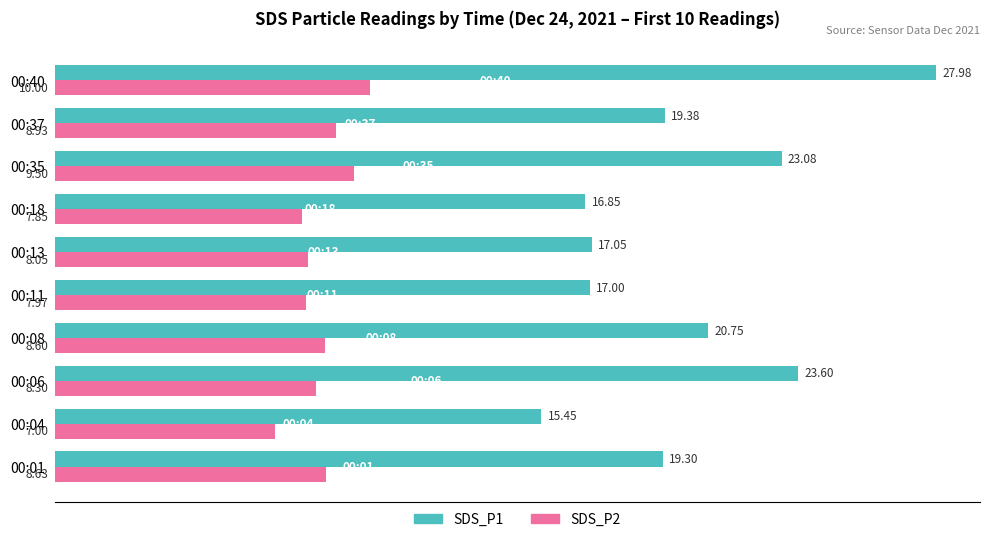

What is the total value across all series at 00:35?

32.6